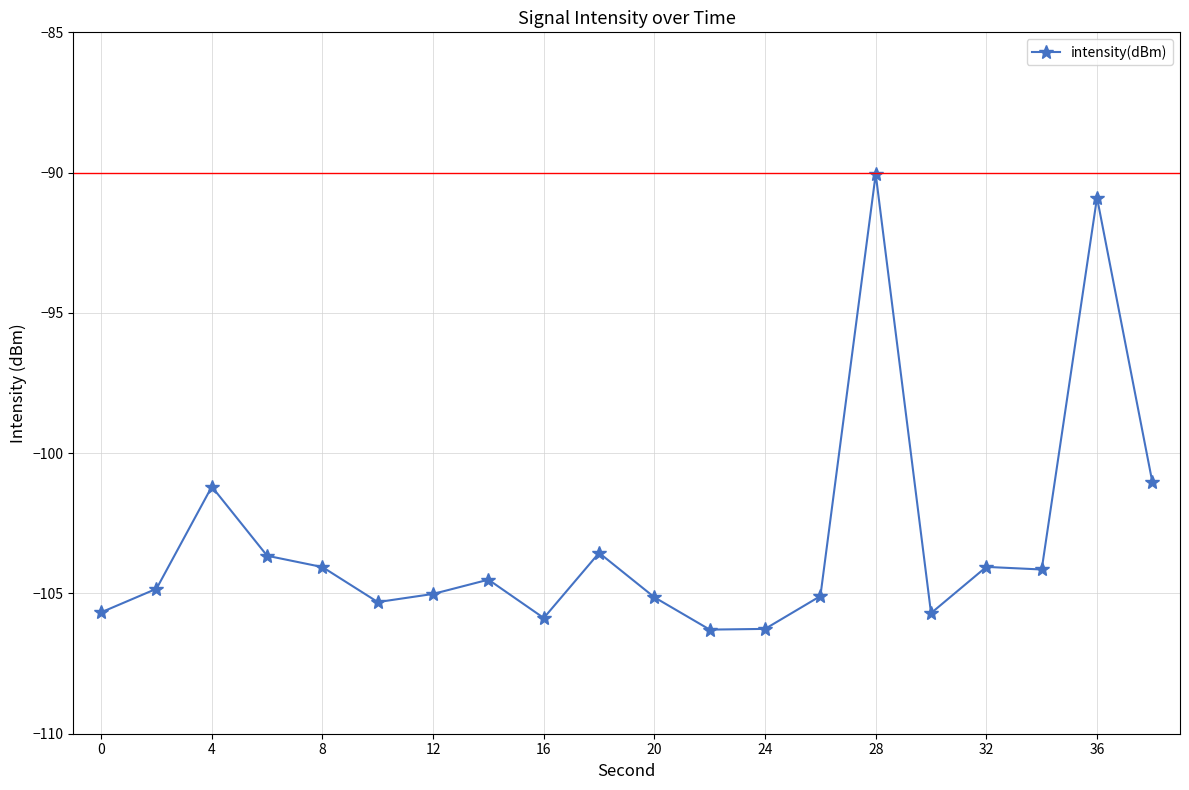

What is the value of the 2nd point from the left?

-104.8